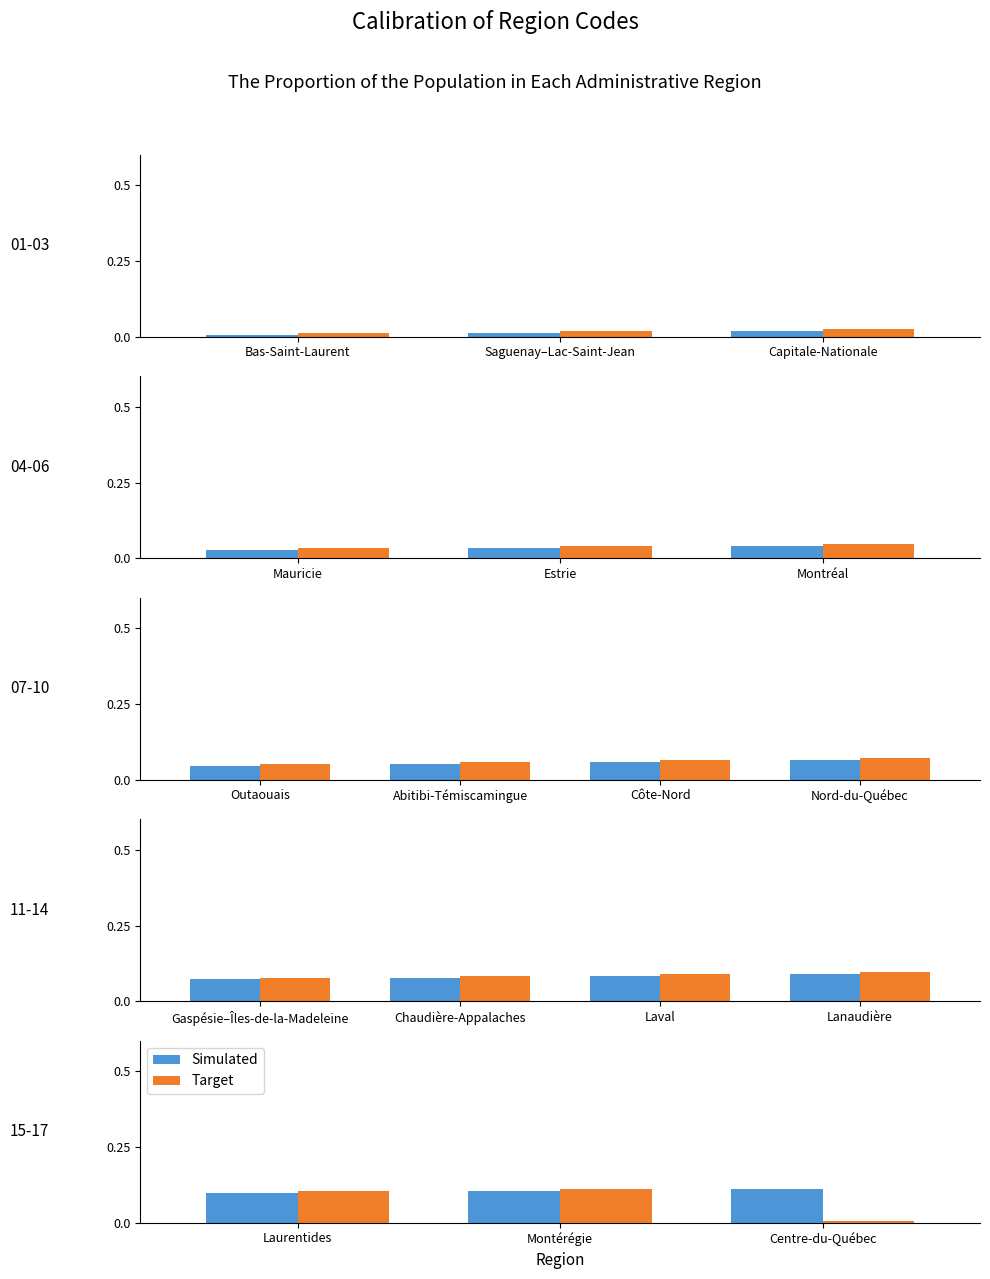

Where is Simulated nearest to the value 0?

Laurentides